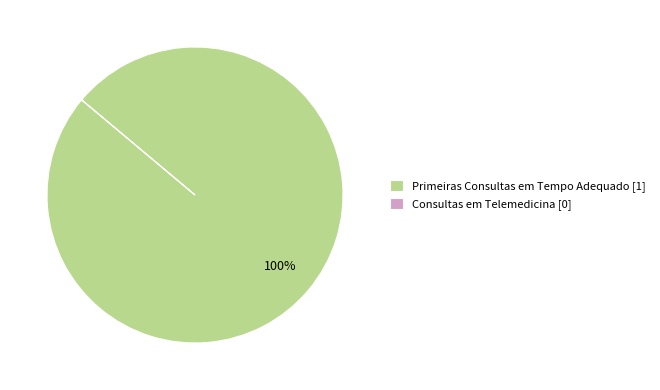

To the nearest percent, what is the difference between the largest and smallest slice percentages?

100%